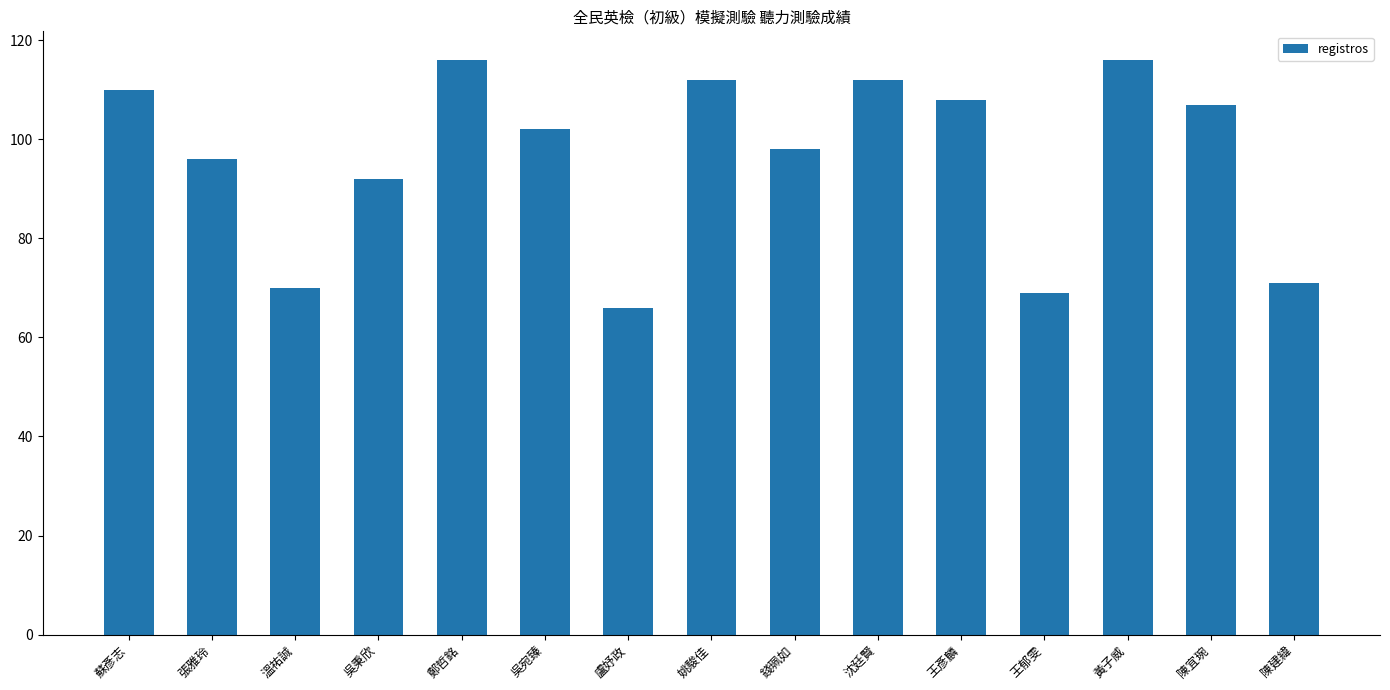

How many data points are less than 102?

7